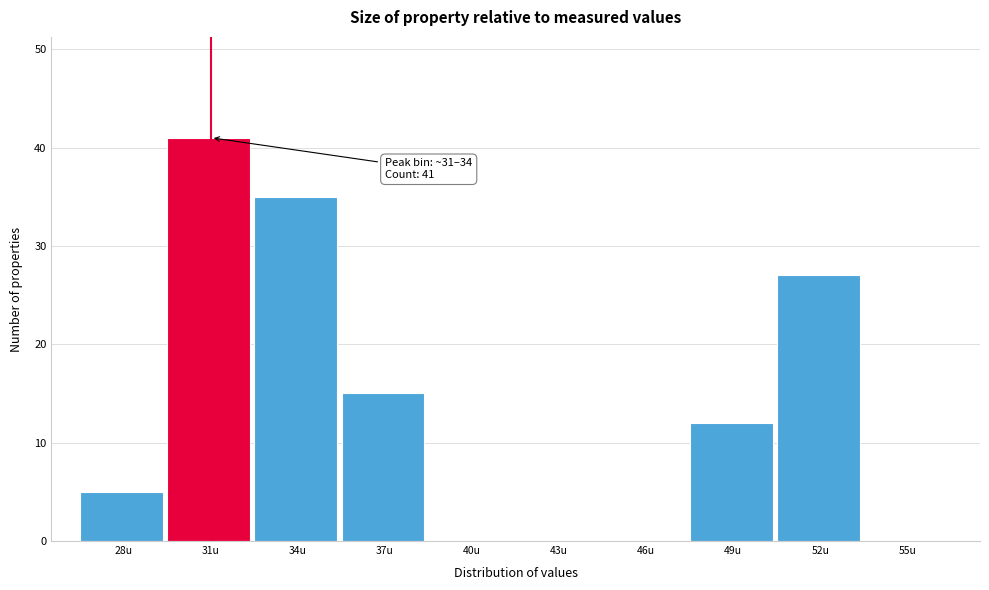

Reading left to right, what are all the values shown in this chart?

28u=5	31u=41	34u=35	37u=15	40u=0	43u=0	46u=0	49u=12	52u=27	55u=0